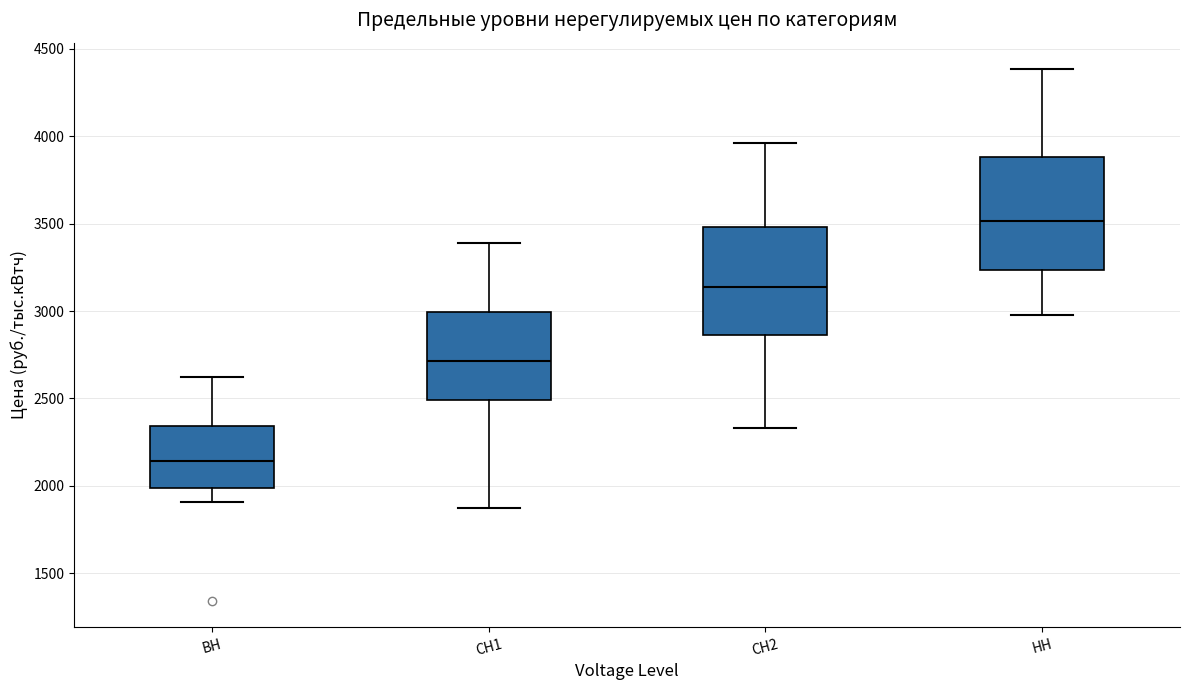

Which box has the lowest median line?

ВН